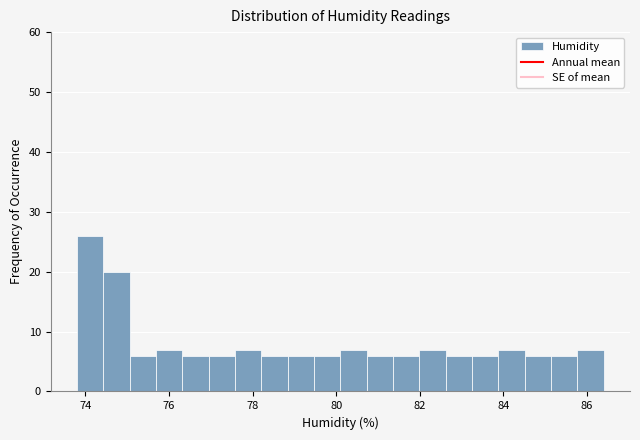

Around what value on the x-axis is the tallest bar? Give the approximate position of its centre, as read against the axis.

74.2